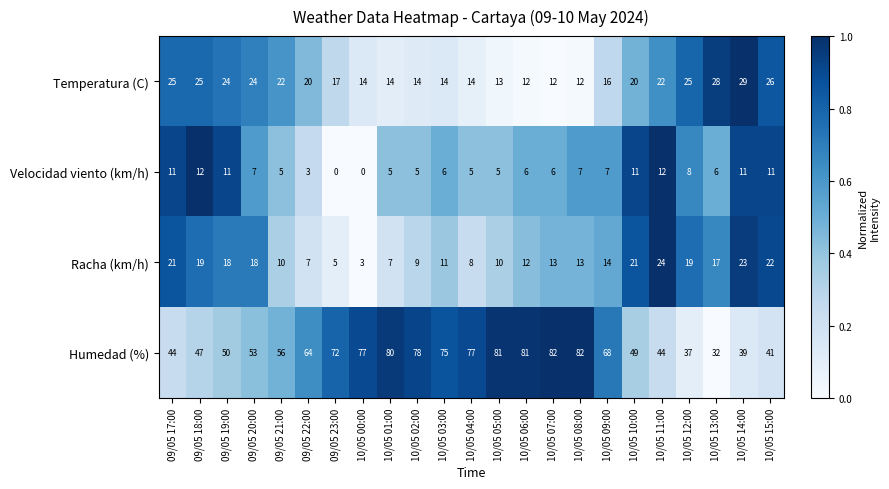

The value of Temperatura (C) at 09/05 21:00 is 22. True or false?

True